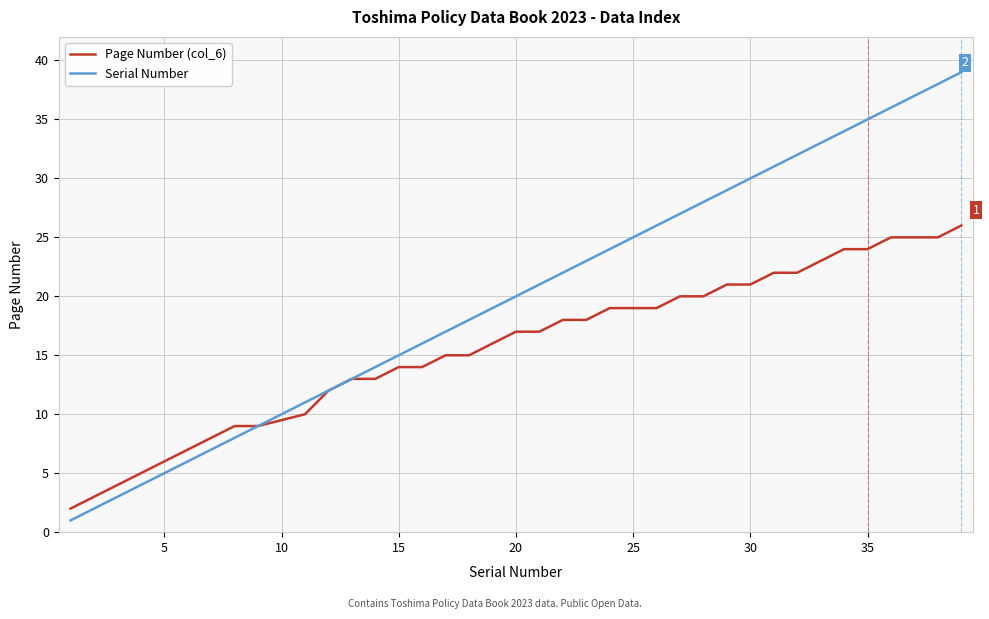

List the series in order of their overall mean, highest first.

Serial Number, Page Number (col_6)